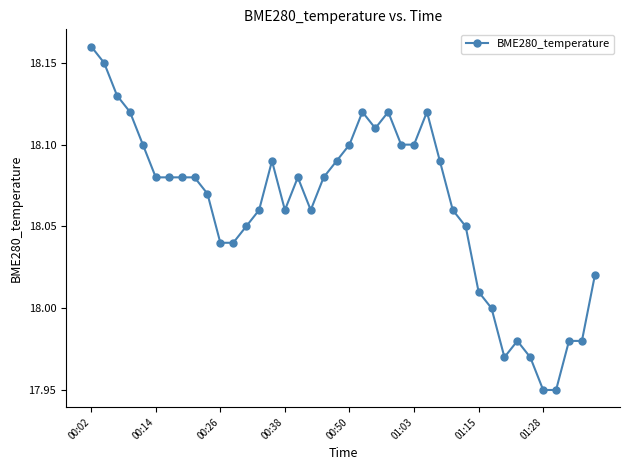

True or false: there are more than 0 points higher than both neighbors.

True